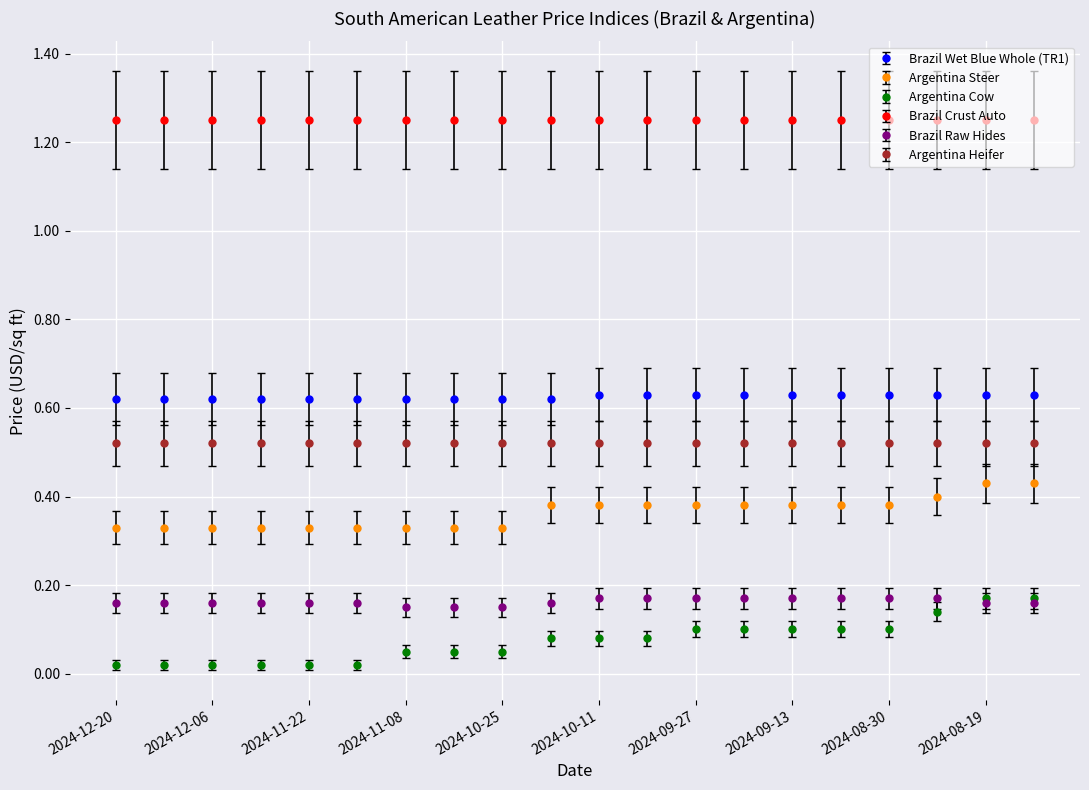

Which series has the largest range (max minus min)?

Argentina Cow